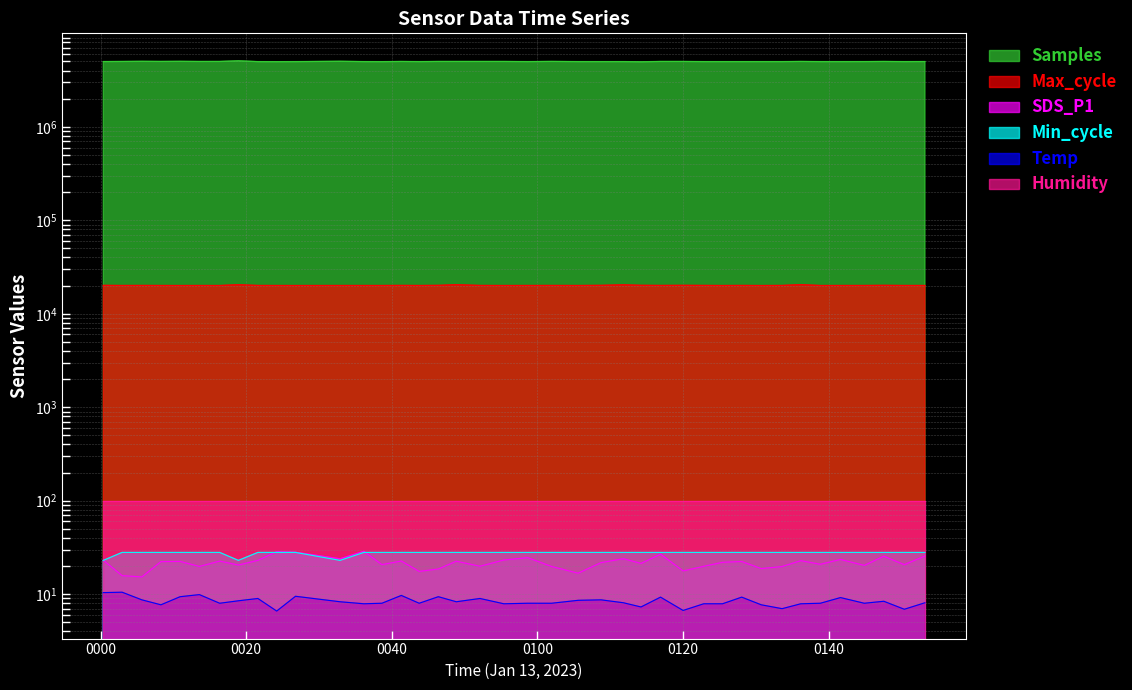

Where does the SDS_P1 series first go above 22?

0000